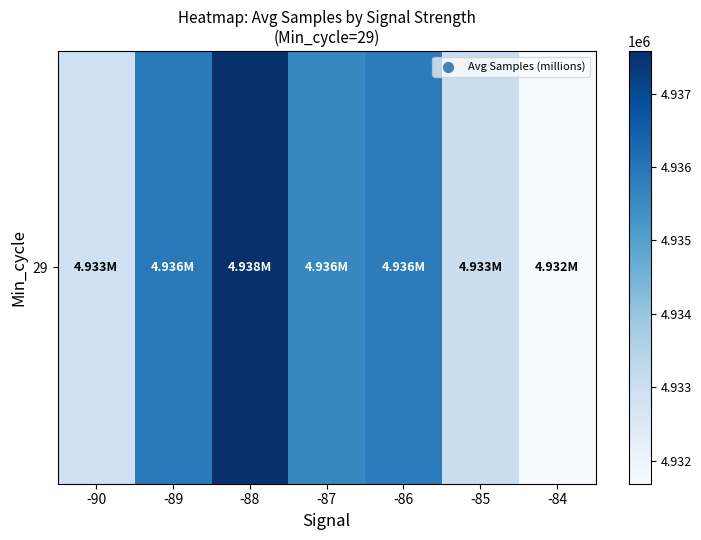

The value at -84 is 4931684.0. True or false?

True